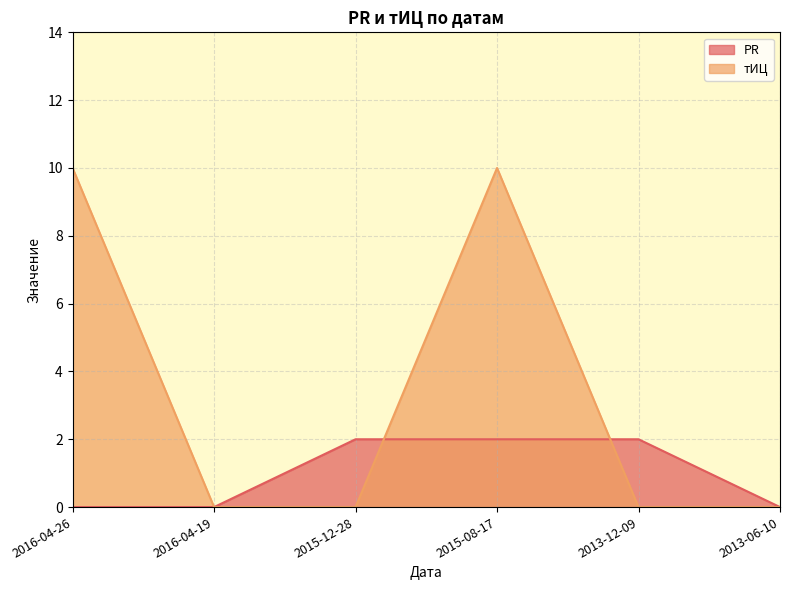

What position from the right is 2013-06-10?

1